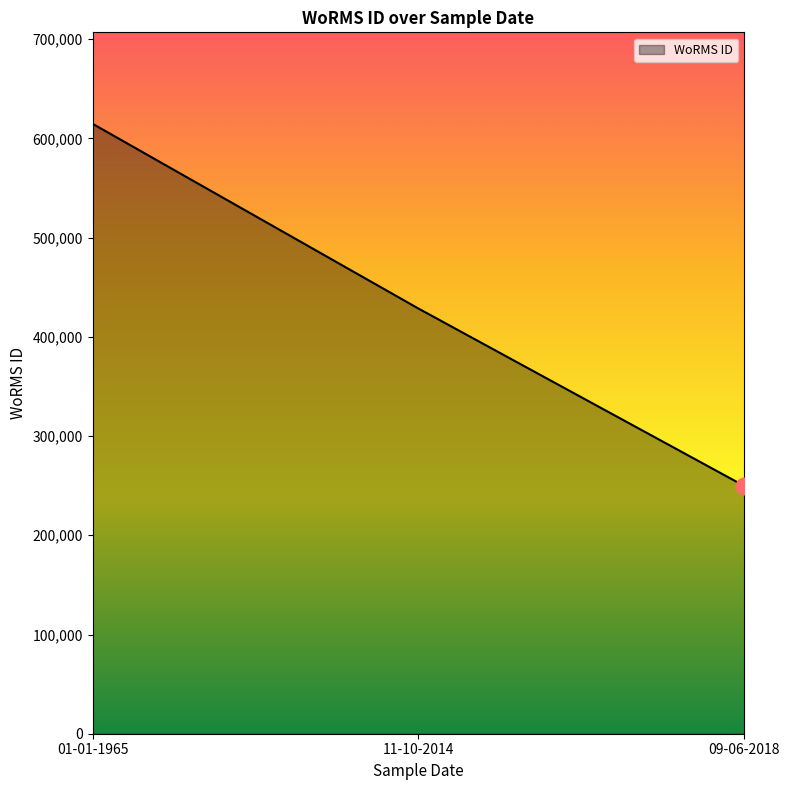

What is the greatest value displayed?

614694